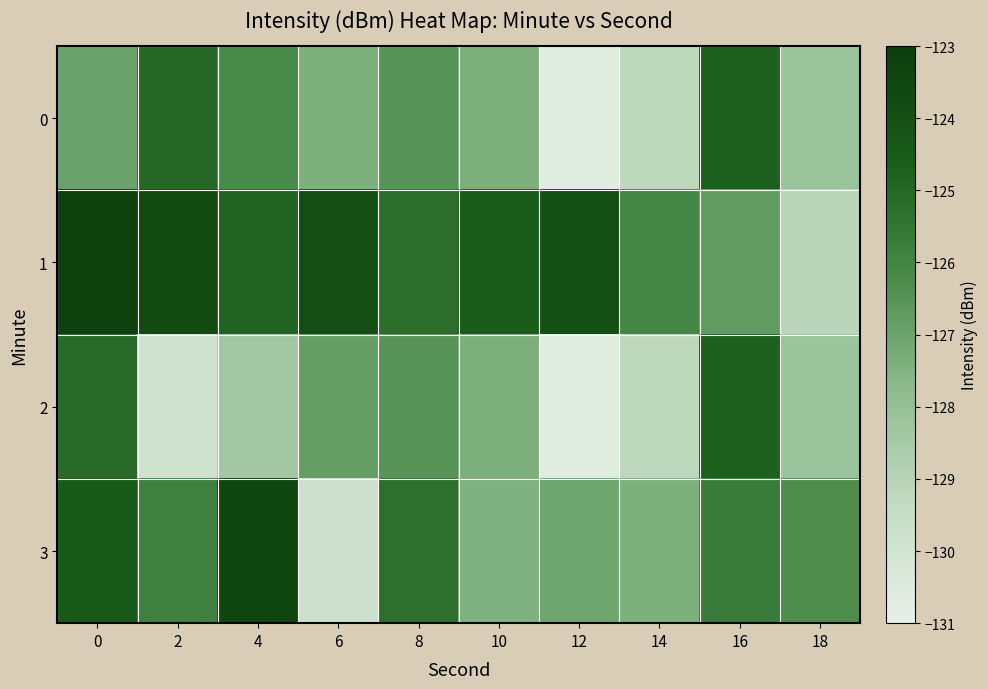

What is the minimum value shown in the chart?

-130.7